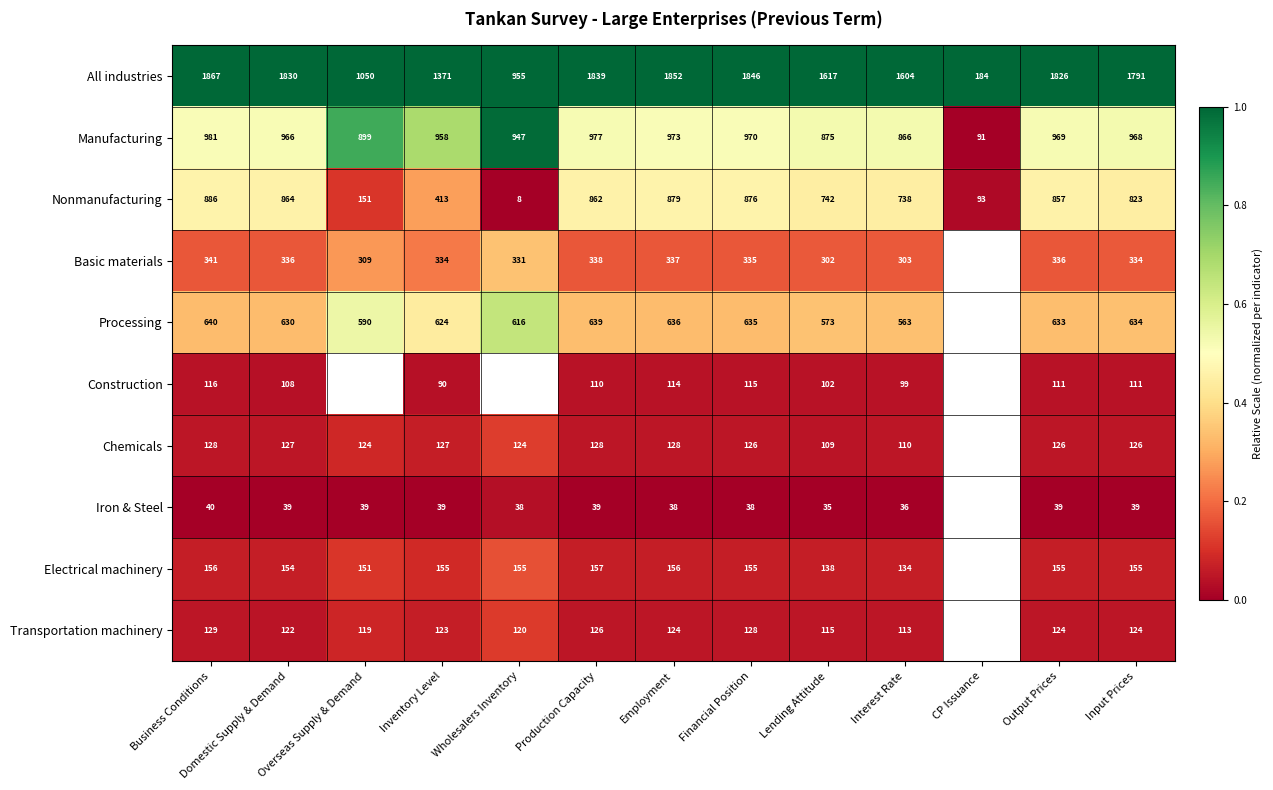

True or false: Construction has a value of 108 at Domestic Supply & Demand.

True